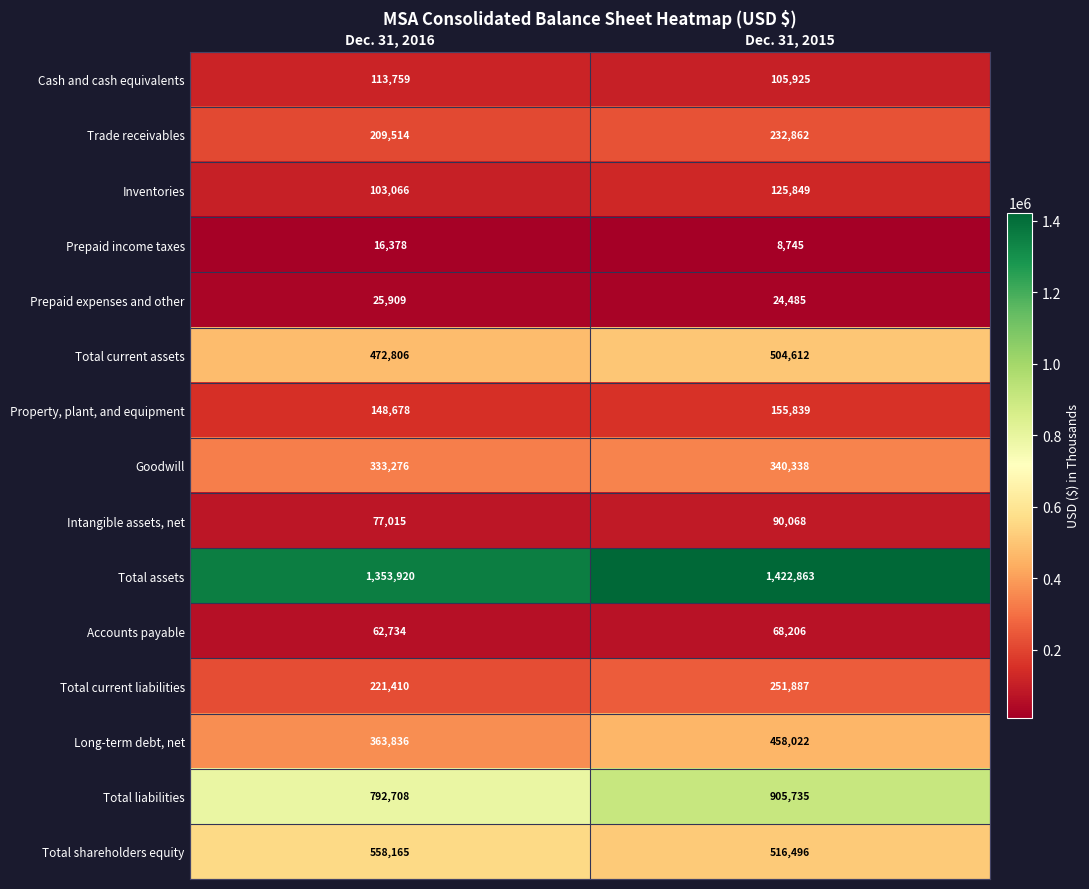

The value of Total assets at Dec. 31, 2016 is 730089. True or false?

False